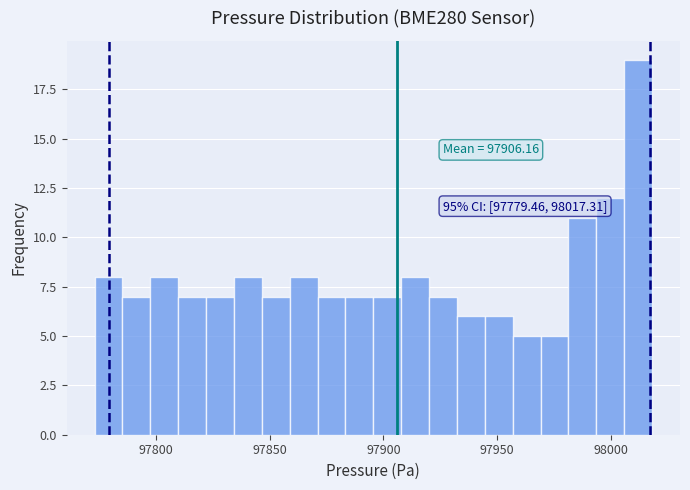

Around what value on the x-axis is the tallest bar? Give the approximate position of its centre, as read against the axis.

98010